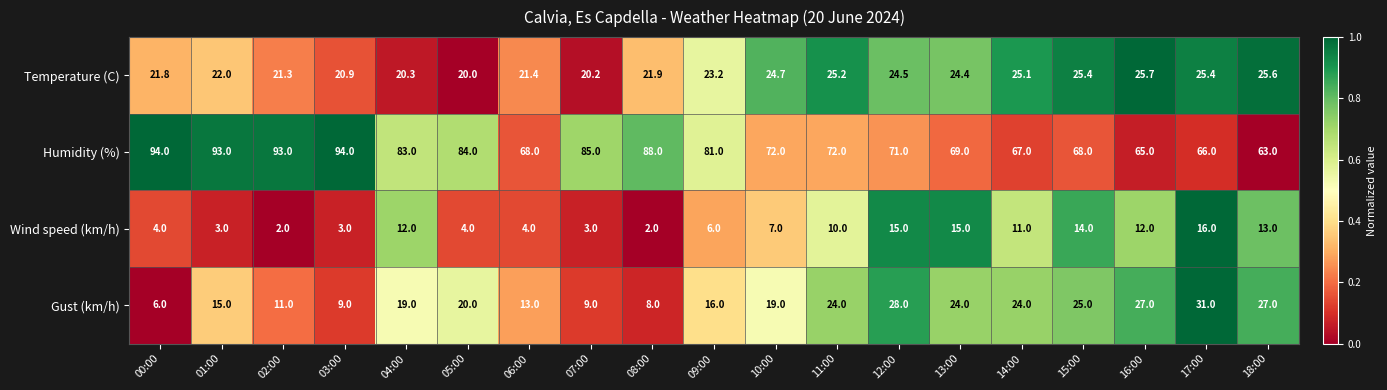

At which label is Temperature (C) closest to 22?

01:00